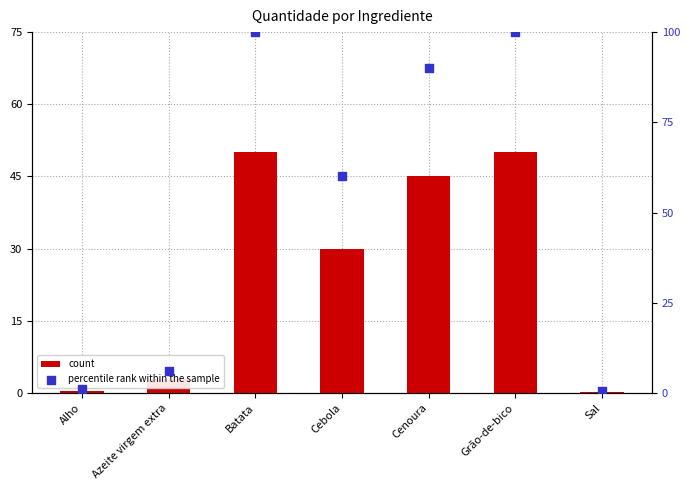

Is the value of percentile rank within the sample at Sal greater than the value of count at Azeite virgem extra?

No